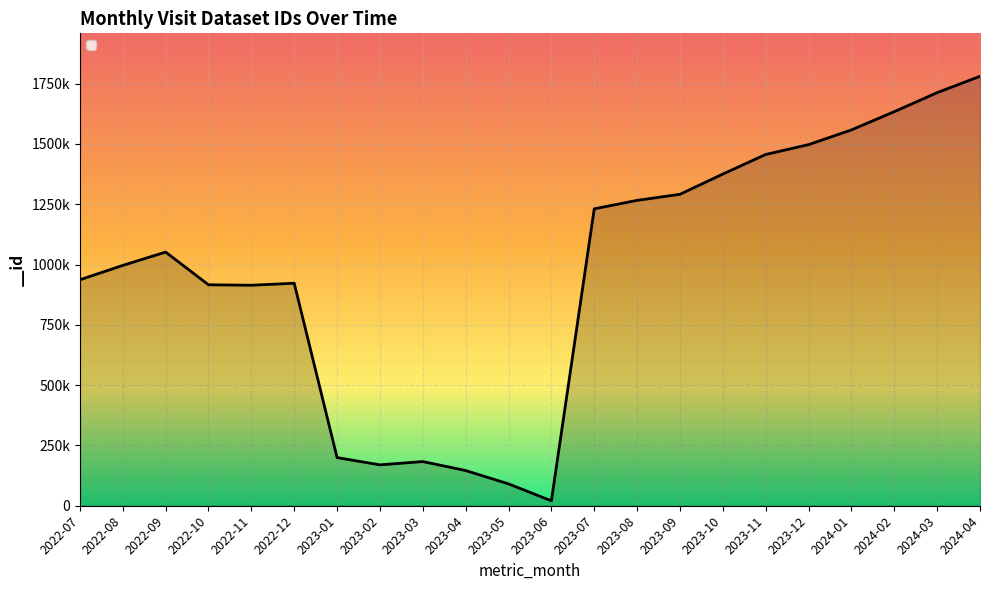

What is the difference between the second highest and second lowest values?

1621796